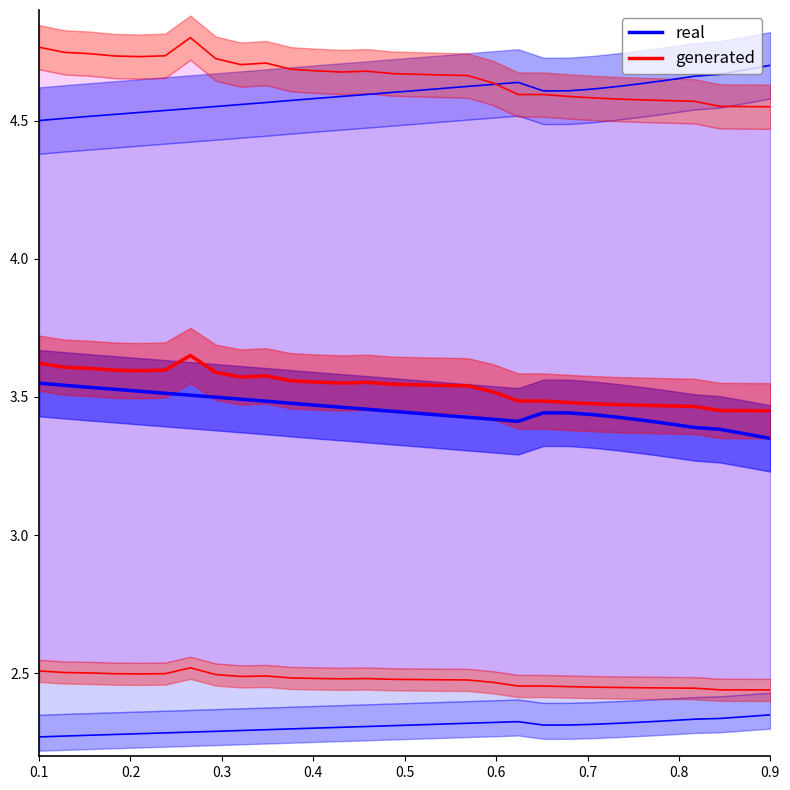

Count the number of categories in the chart.

30